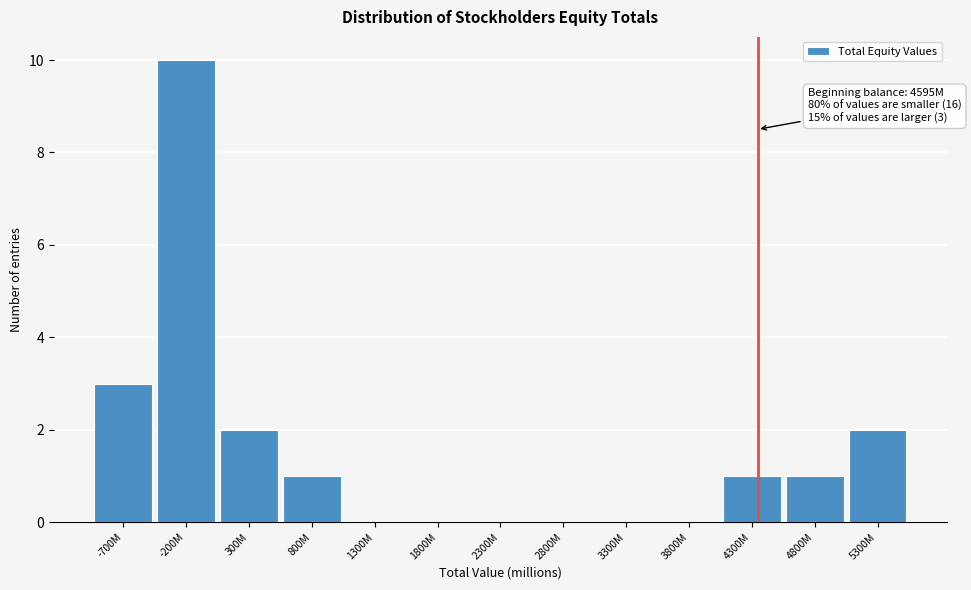

Reading left to right, list all the values displayed in this chart.

-700M=3	-200M=10	300M=2	800M=1	1300M=0	1800M=0	2300M=0	2800M=0	3300M=0	3800M=0	4300M=1	4800M=1	5300M=2